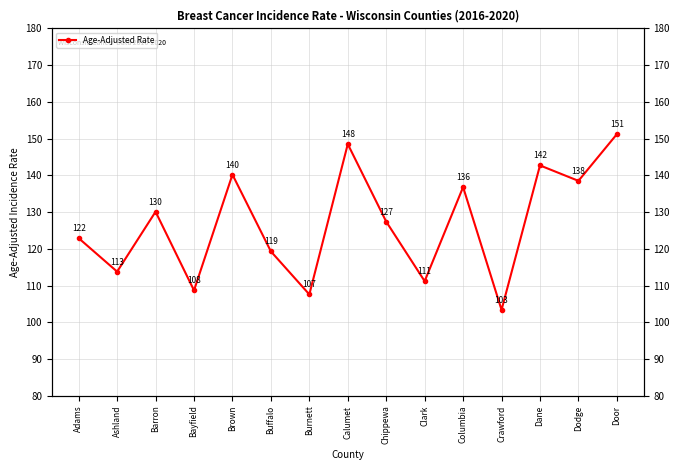

Does the chart display data point markers on the line(s)?

Yes